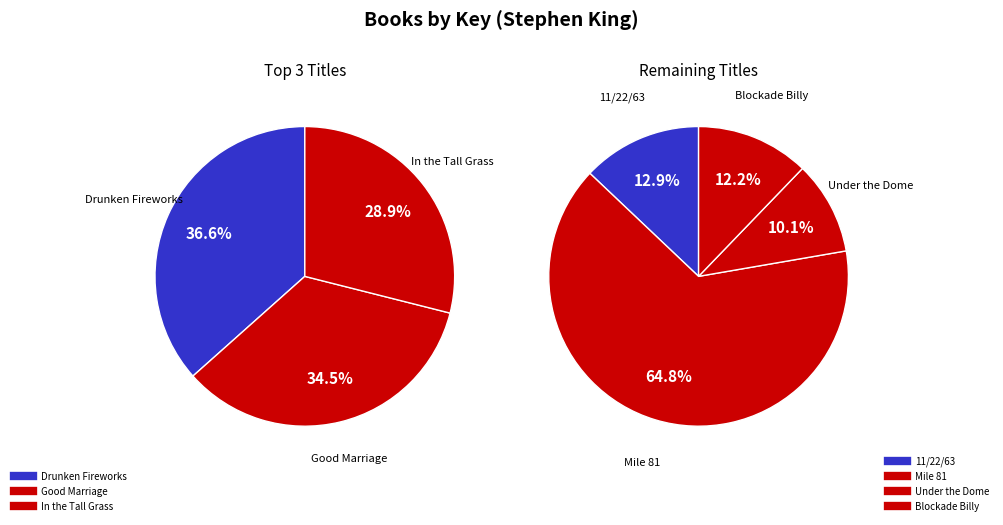

Rank the categories by value from highest to lowest.

Drunken Fireworks, Good Marriage, In the Tall Grass, Mile 81, 11/22/63, Blockade Billy, Under the Dome